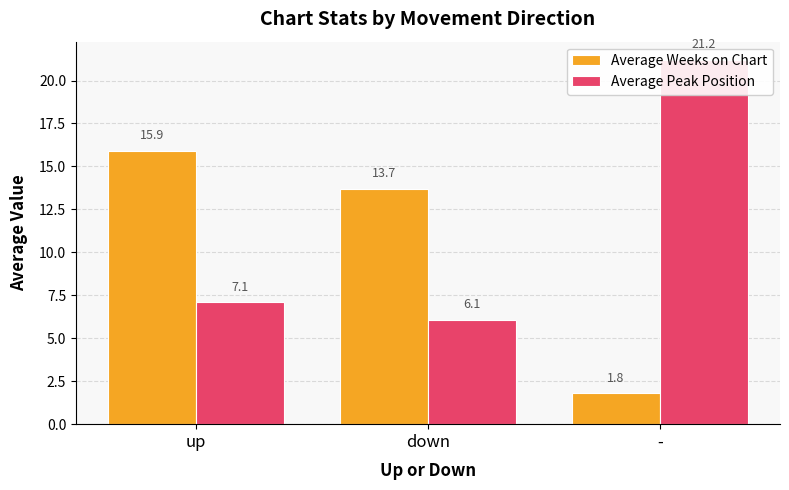

List the series in order of their overall mean, lowest first.

Average Weeks on Chart, Average Peak Position